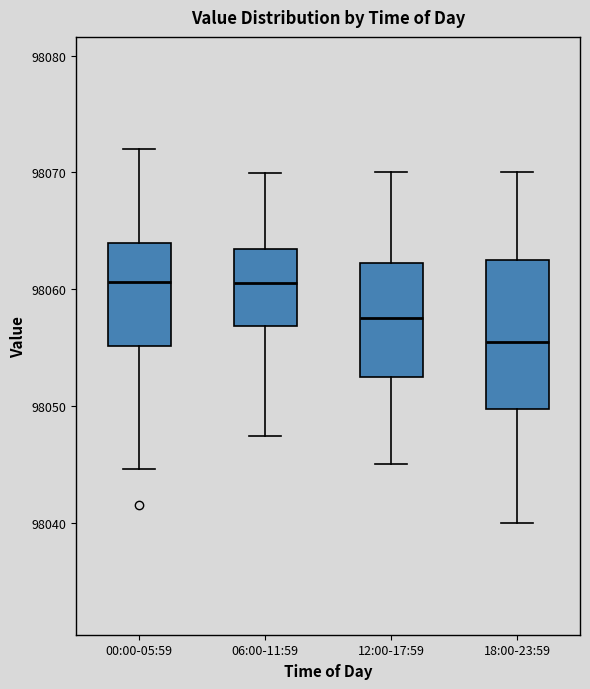

Which box has the lowest median line?

18:00-23:59